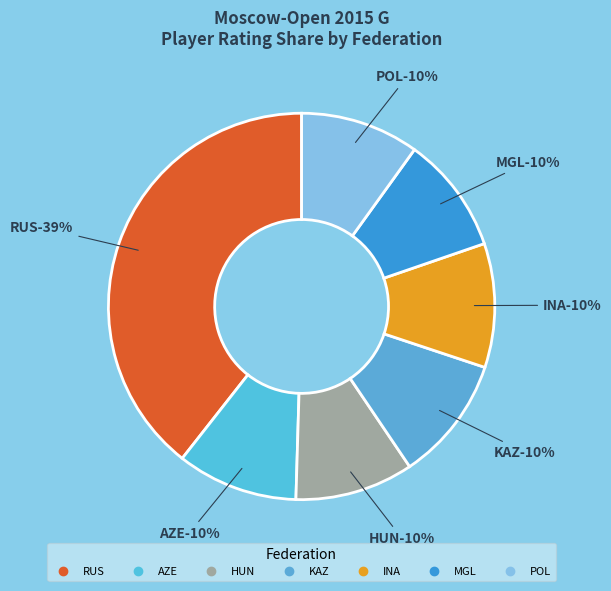

What percentage is the HUN slice, to the nearest percent?

10%